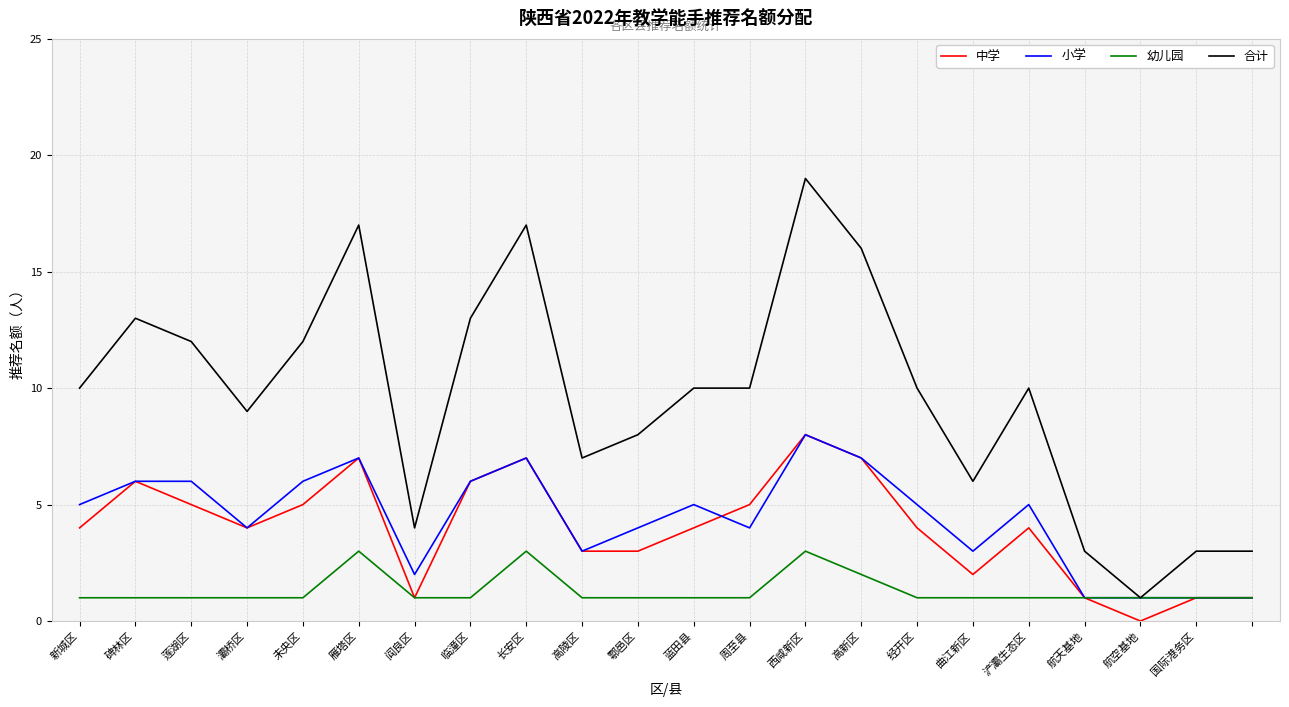

True or false: 合计 and 中学 intersect in this chart.

False